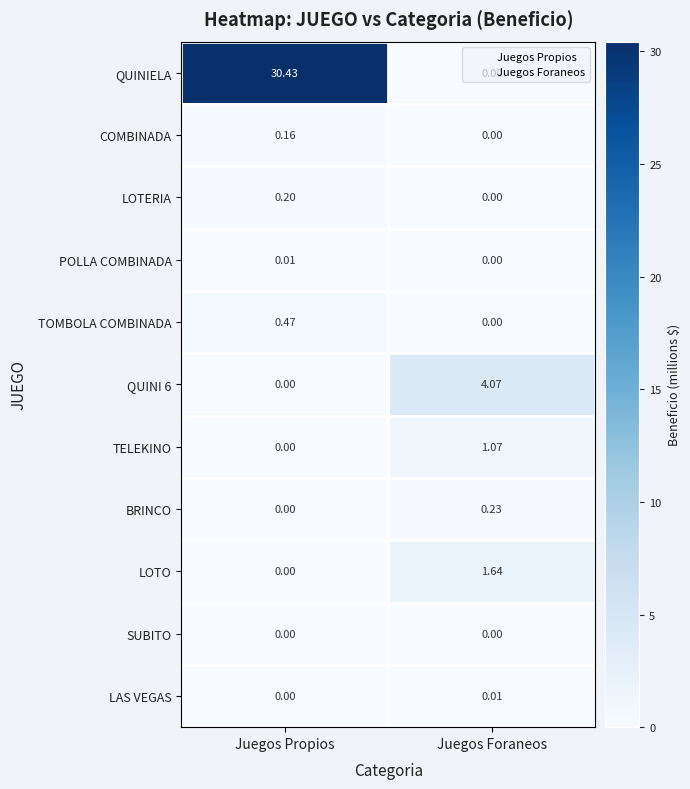

Which series has the largest total across all categories?

QUINIELA